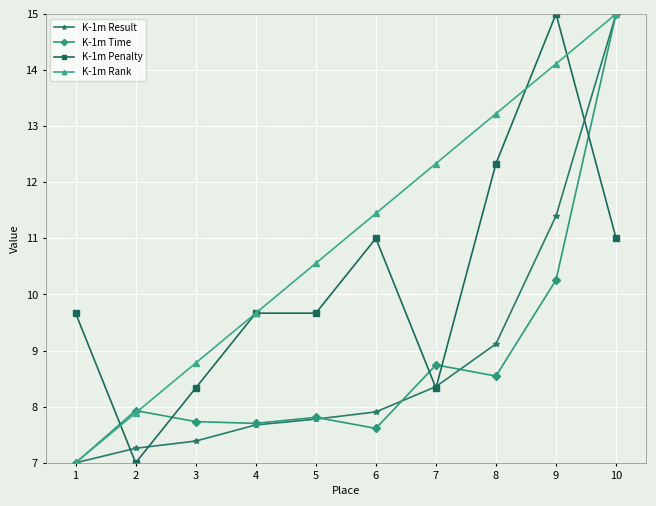

Does the chart have visible grid lines?

Yes